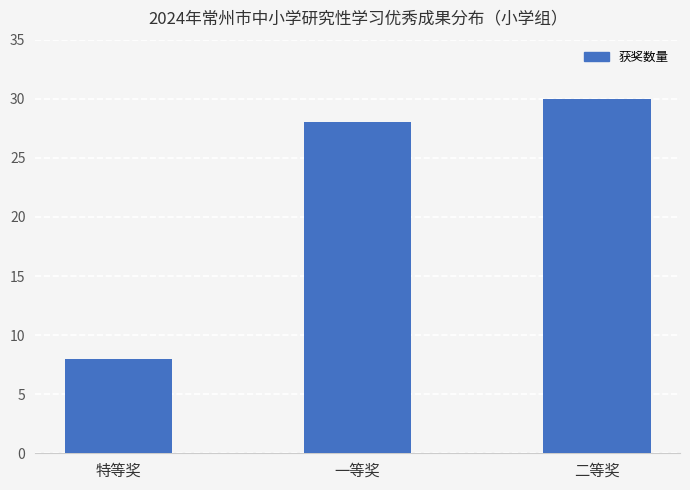

The value at 一等奖 is 8. True or false?

False